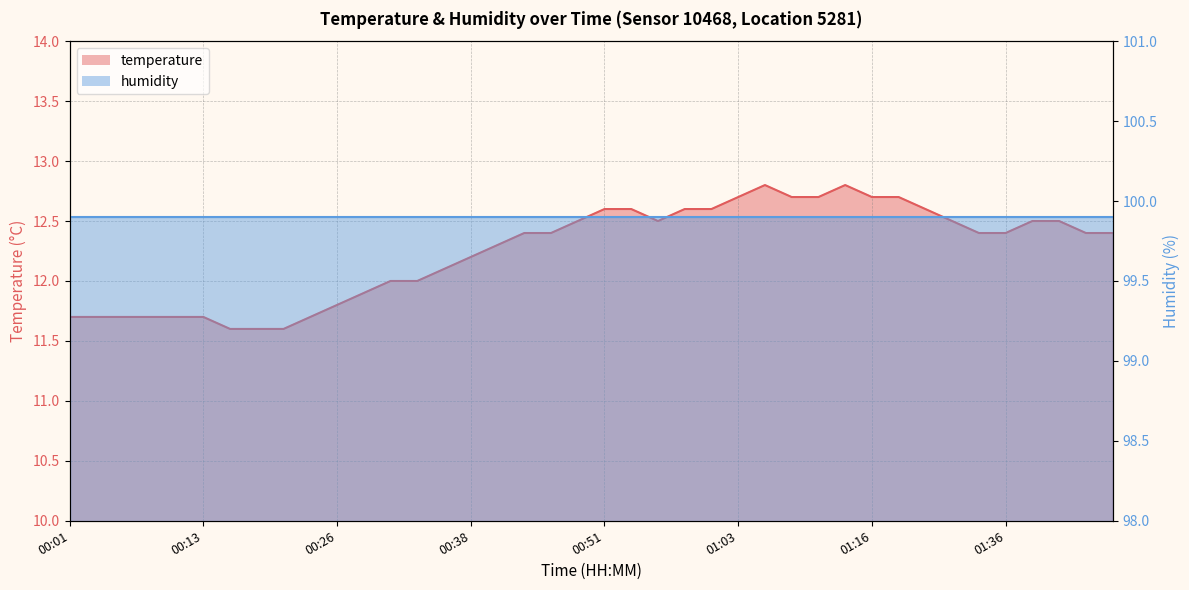

Reading left to right, what are all the values shown in this chart?

11.7	11.7	11.7	11.7	11.7	11.7	11.6	11.6	11.6	11.7	11.8	11.9	12.0	12.0	12.1	12.2	12.3	12.4	12.4	12.5	12.6	12.6	12.5	12.6	12.6	12.7	12.8	12.7	12.7	12.8	12.7	12.7	12.6	12.5	12.4	12.4	12.5	12.5	12.4	12.4